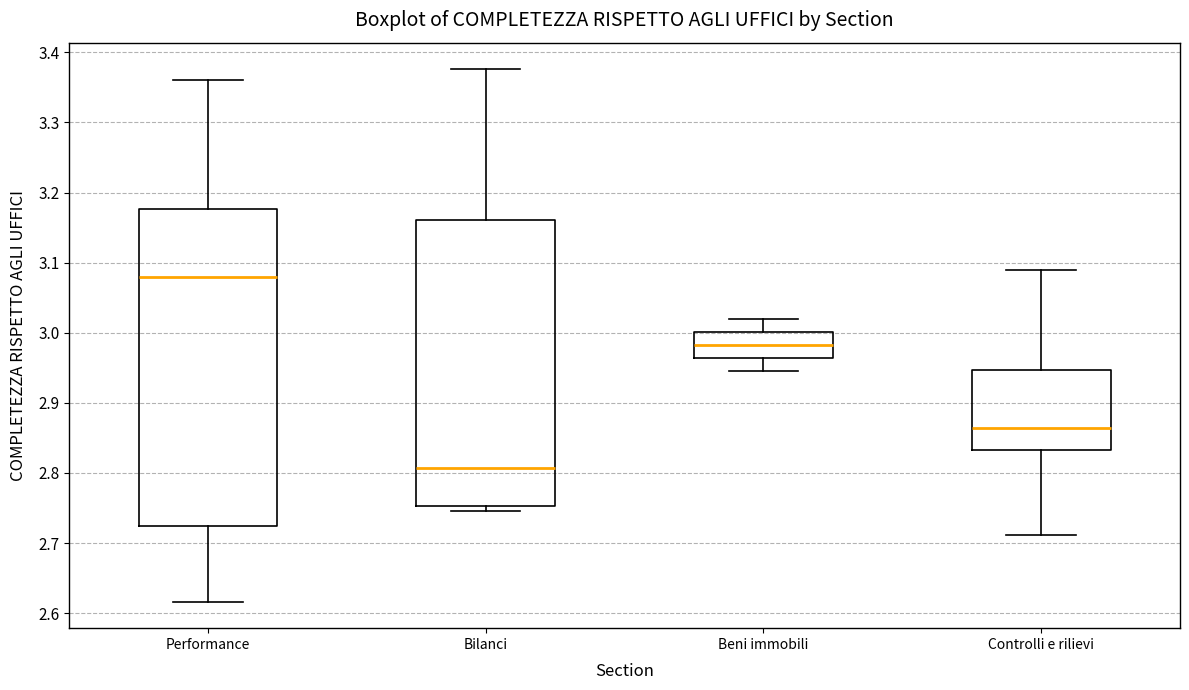

Reading left to right, read every box against the y-axis: the position of its median line, the range the box covers, and the ends of its whiskers. The values are not printed on the chart, so give them approximately, as read against the axis.

Performance: median 3.08, box 2.72 to 3.18, whiskers 2.62 to 3.36
Bilanci: median 2.81, box 2.75 to 3.16, whiskers 2.75 (just below the box's lower edge) to 3.38
Beni immobili: median 2.98, box 2.96 to 3.00, whiskers 2.95 to 3.02
Controlli e rilievi: median 2.86, box 2.83 to 2.95, whiskers 2.71 to 3.09